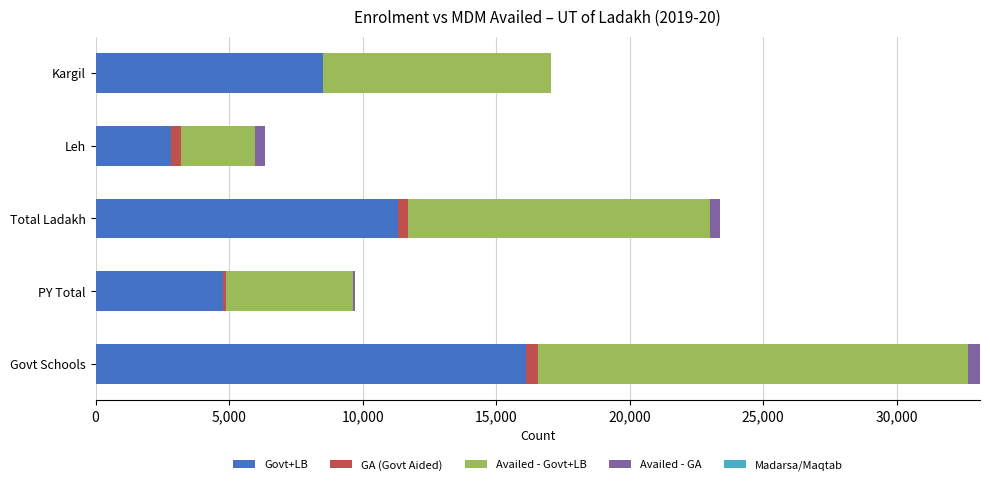

What is the total value across all series at Kargil?

17046